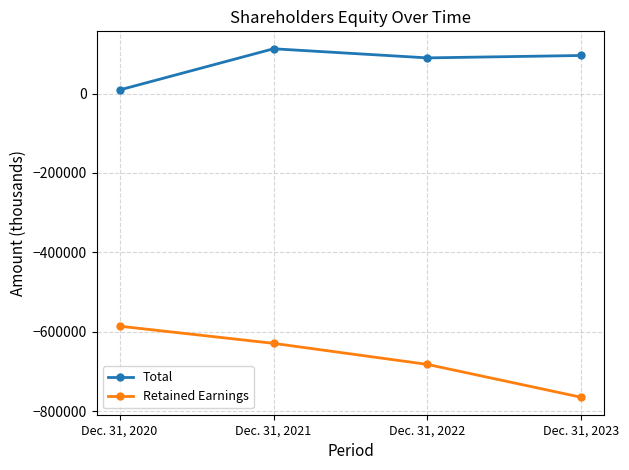

Where does the Retained Earnings series first go above -629433?

Dec. 31, 2020